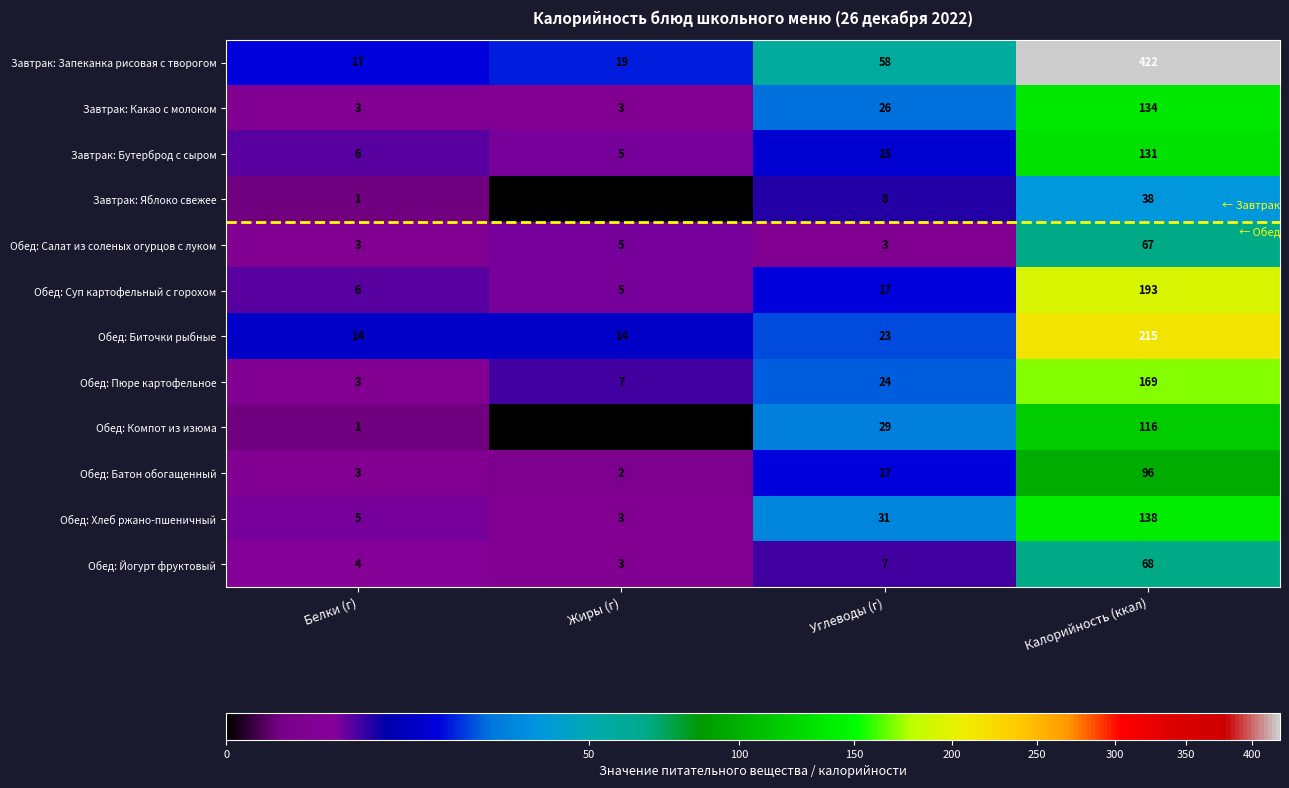

Count the number of data series in this chart.

12